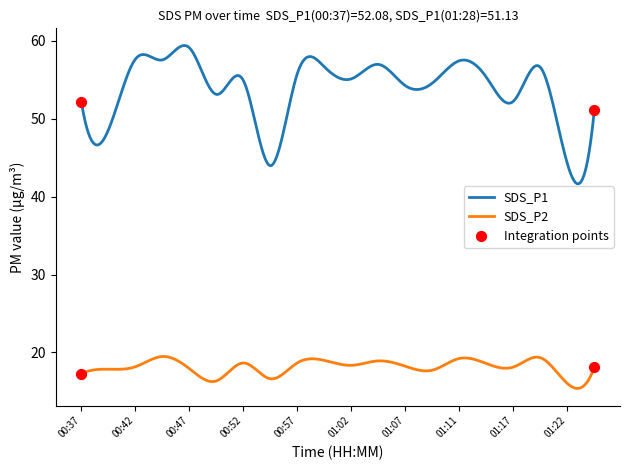

Which series has the largest total across all categories?

SDS_P1